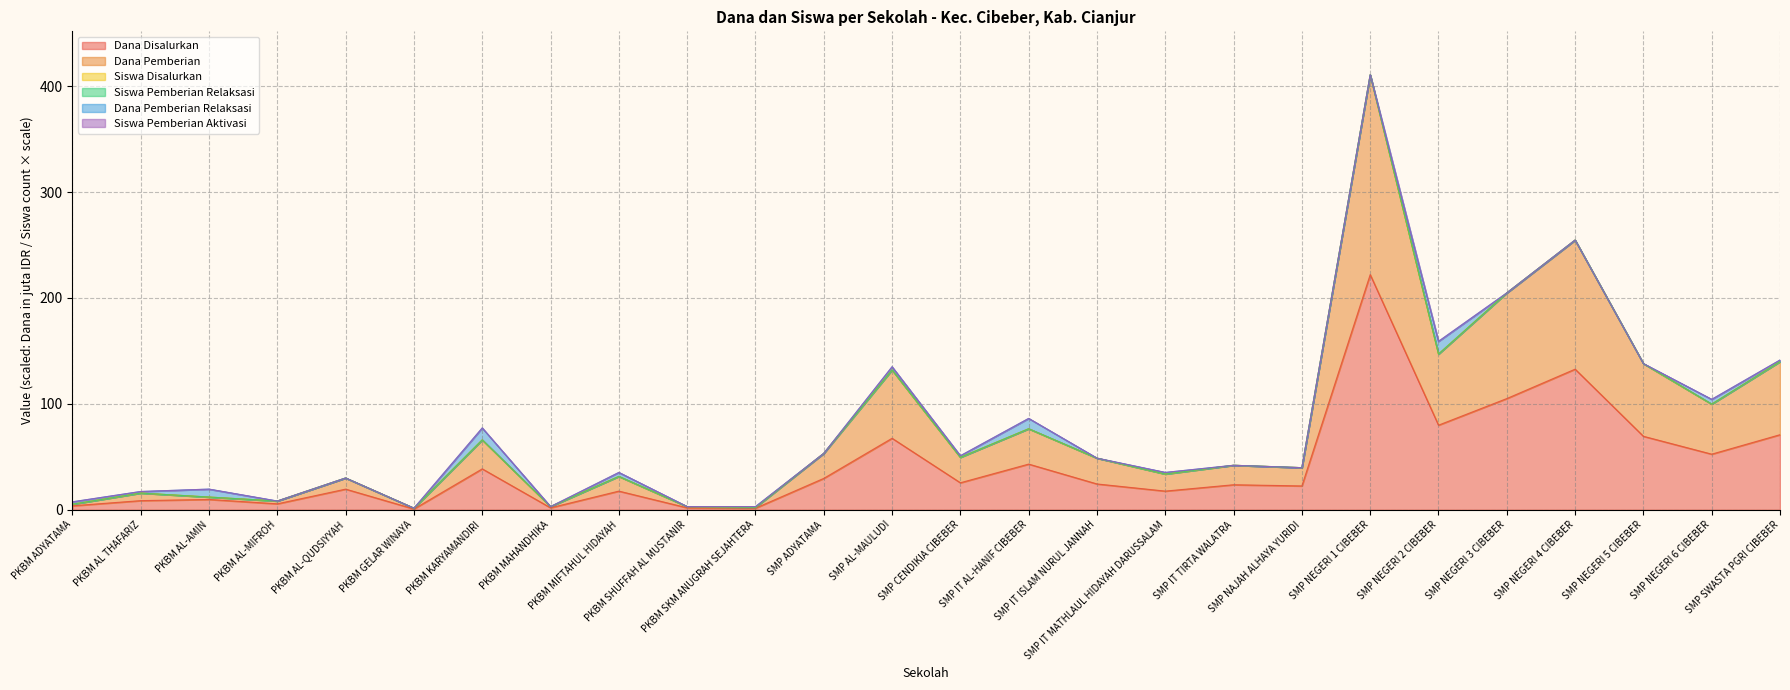

What is the approximate value of Dana Pemberian at PKBM SKM ANUGRAH SEJAHTERA?

2.2